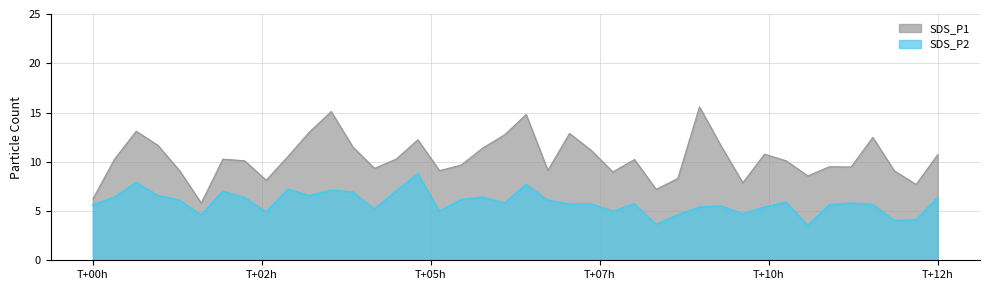

True or false: SDS_P1 and SDS_P2 intersect in this chart.

False